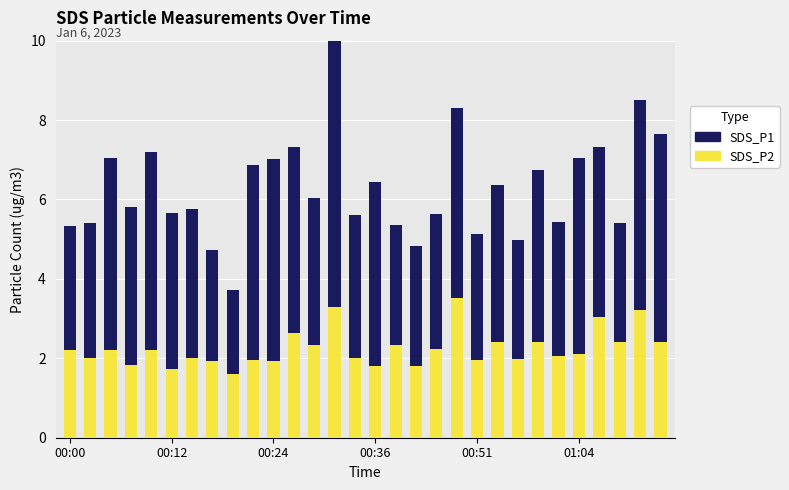

What is the sum of the SDS_P2 values at 21 and 14?

4.4